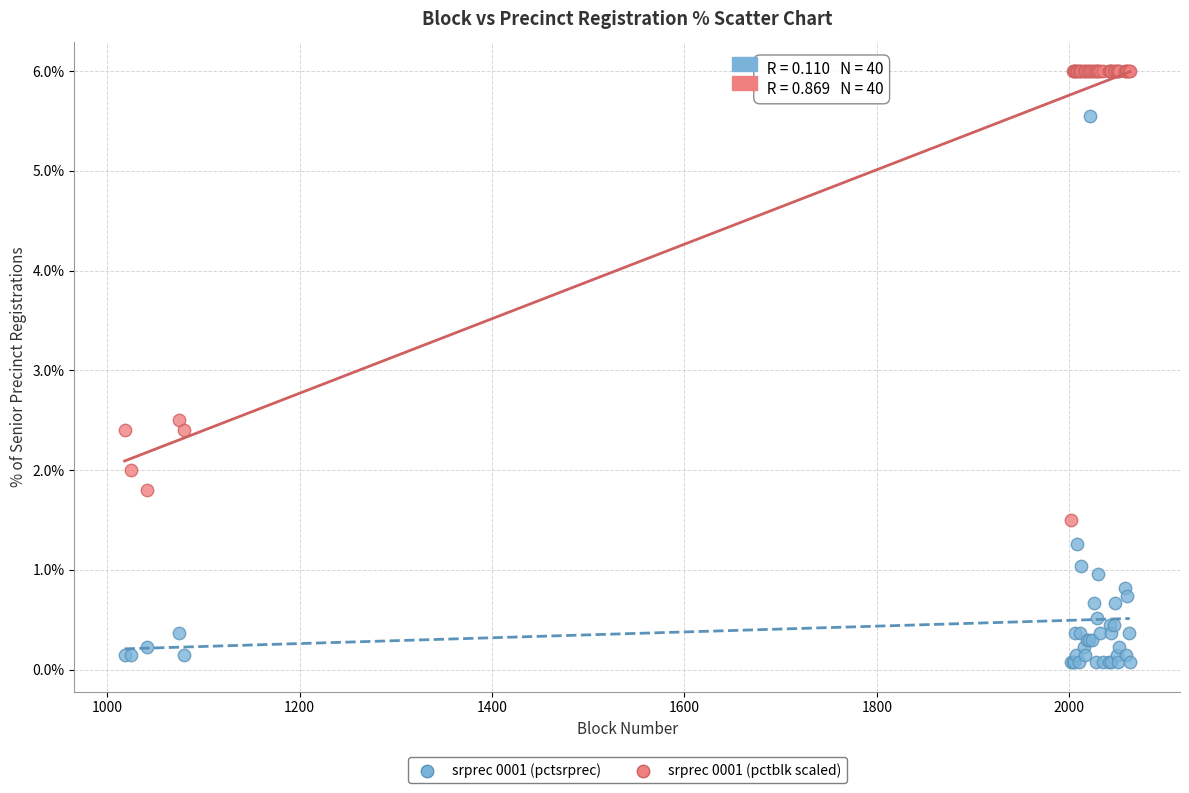

Across all series, what Y value is closest to 3?

2.5